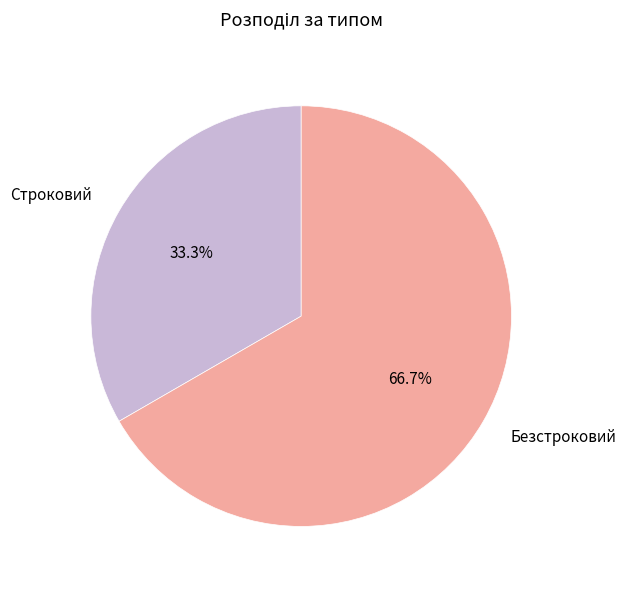

Which slice represents more than half of the pie?

Безстроковий